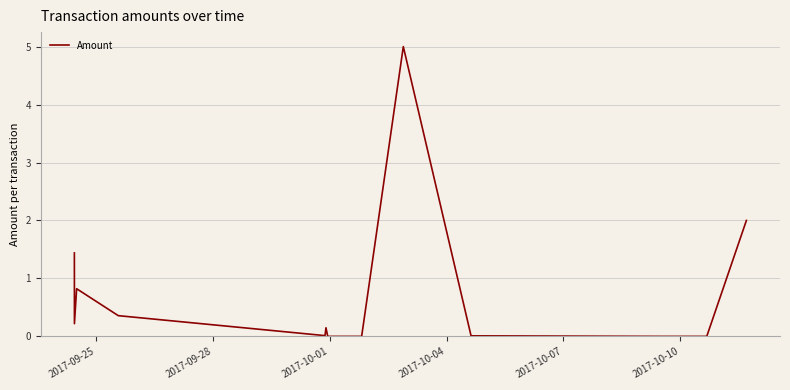

Does the chart display data point markers on the line(s)?

No